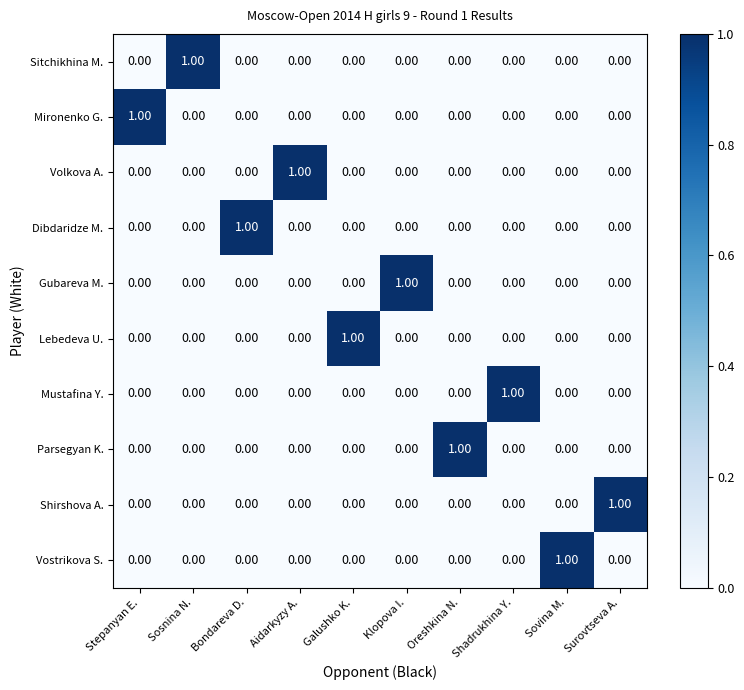

At how many categories does at least one series exceed 0?

10